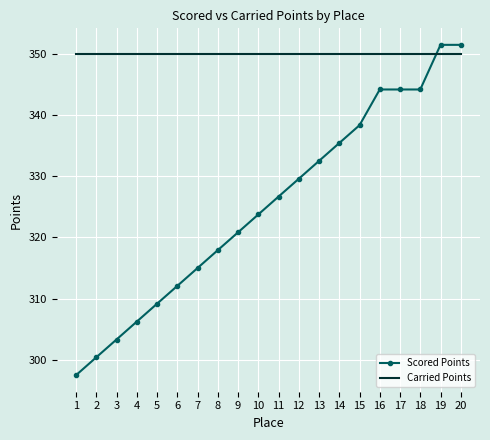

List the series in order of their overall mean, lowest first.

Scored Points, Carried Points